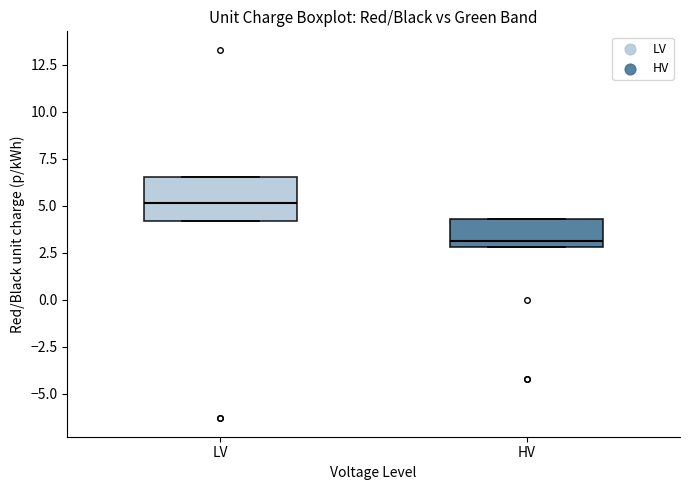

Reading left to right, read every box against the y-axis: the position of its median line, the range the box covers, and the ends of its whiskers. The values are not printed on the chart, so give them approximately, as read against the axis.

LV: median 5.0, box 4.0 to 6.5, whiskers 4.0 to 6.5
HV: median 3.0 (just above the box's lower edge), box 3.0 to 4.5, whiskers 3.0 to 4.5